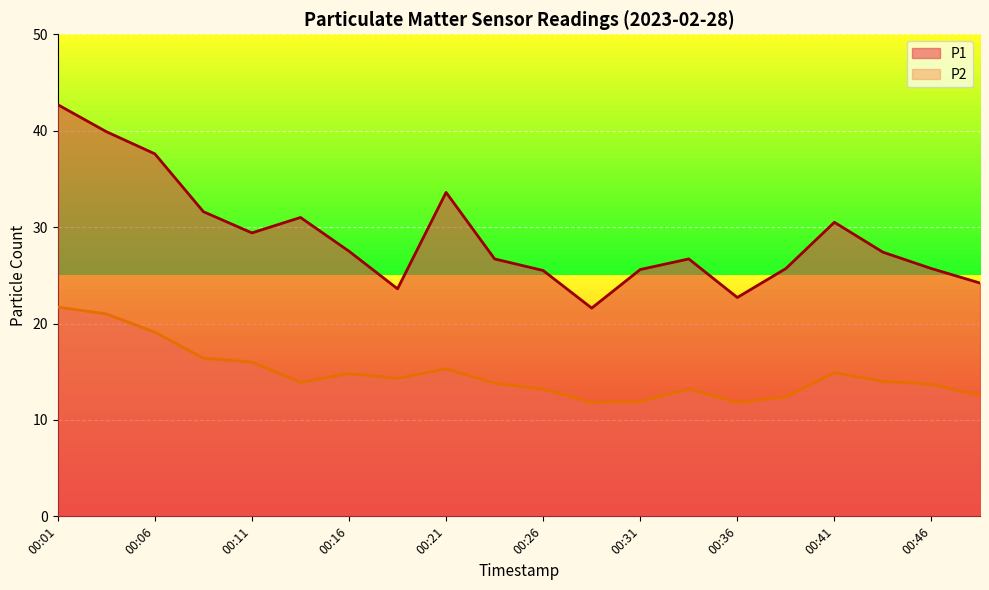

True or false: P2 and P1 intersect in this chart.

False